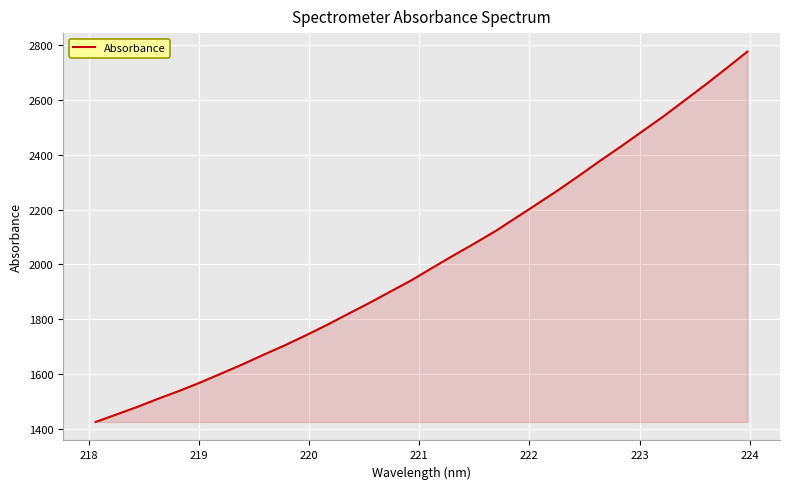

How many lines are shown in the chart?

1